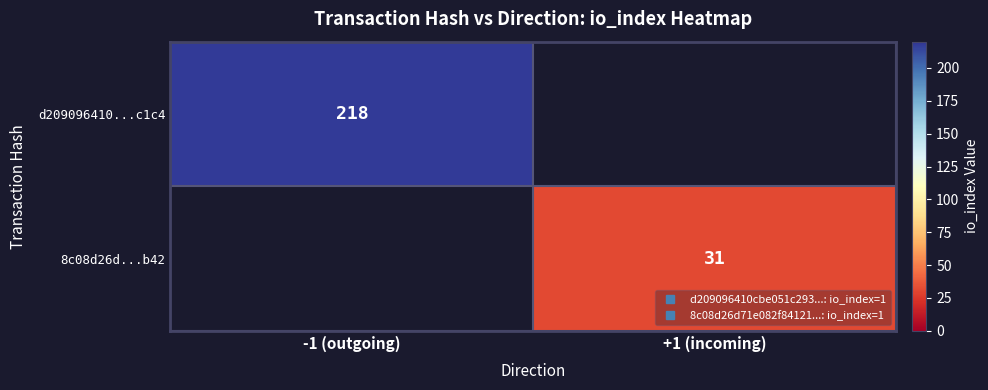

What is the approximate value of 8c08d26d...b42 at +1 (incoming)?

31.0